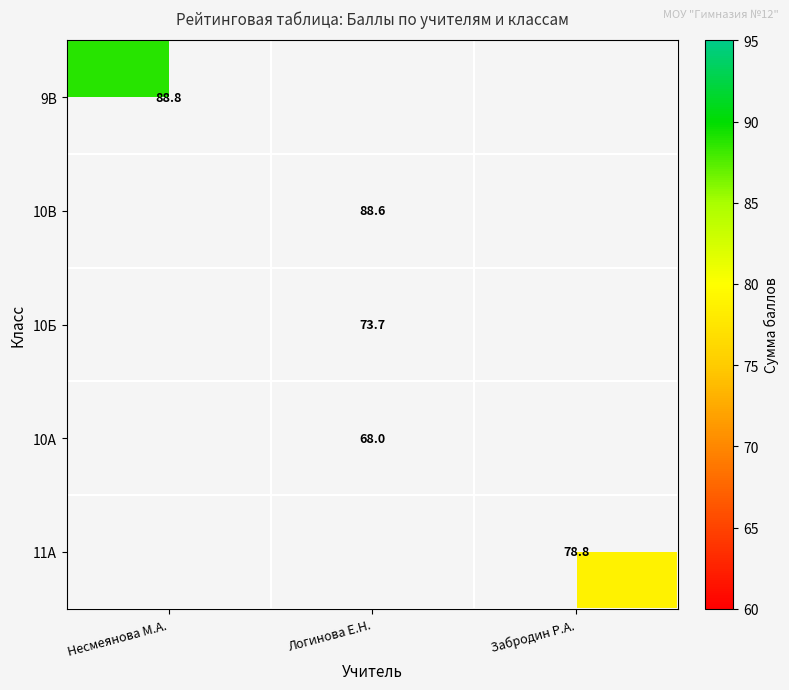

Where does the 10Б series first go above 73?

Логинова Е.Н.